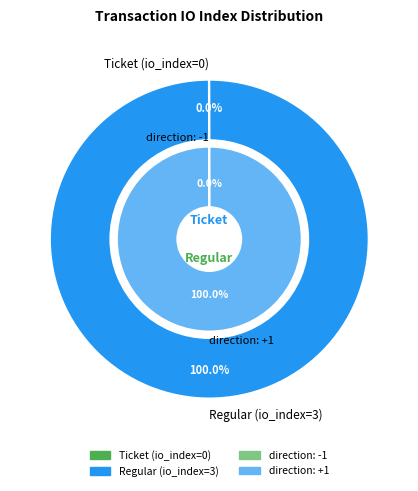

How many slices are in this pie chart?

2